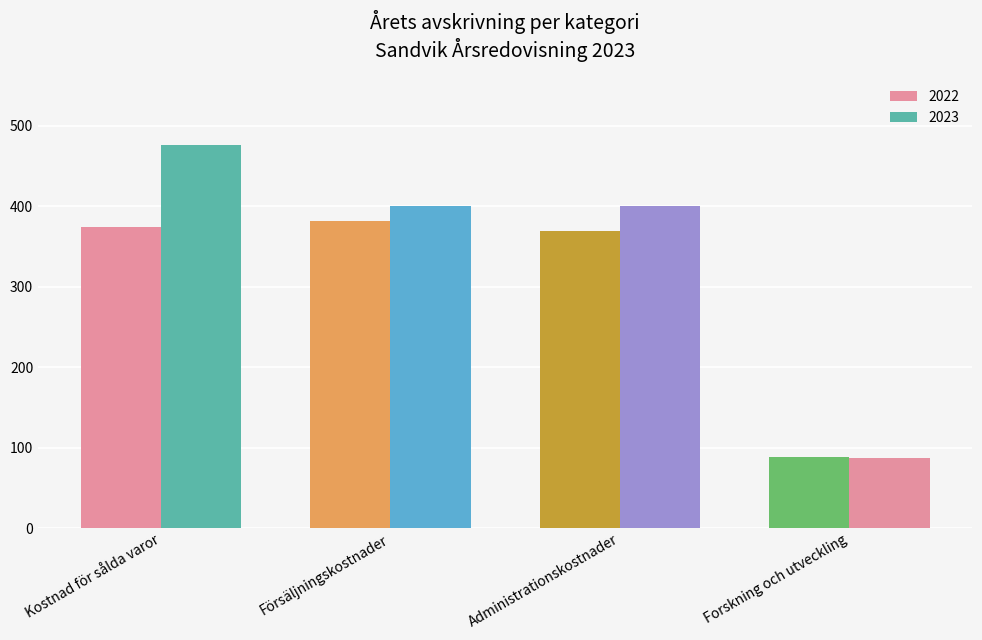

Which series has the widest spread of values?

2023